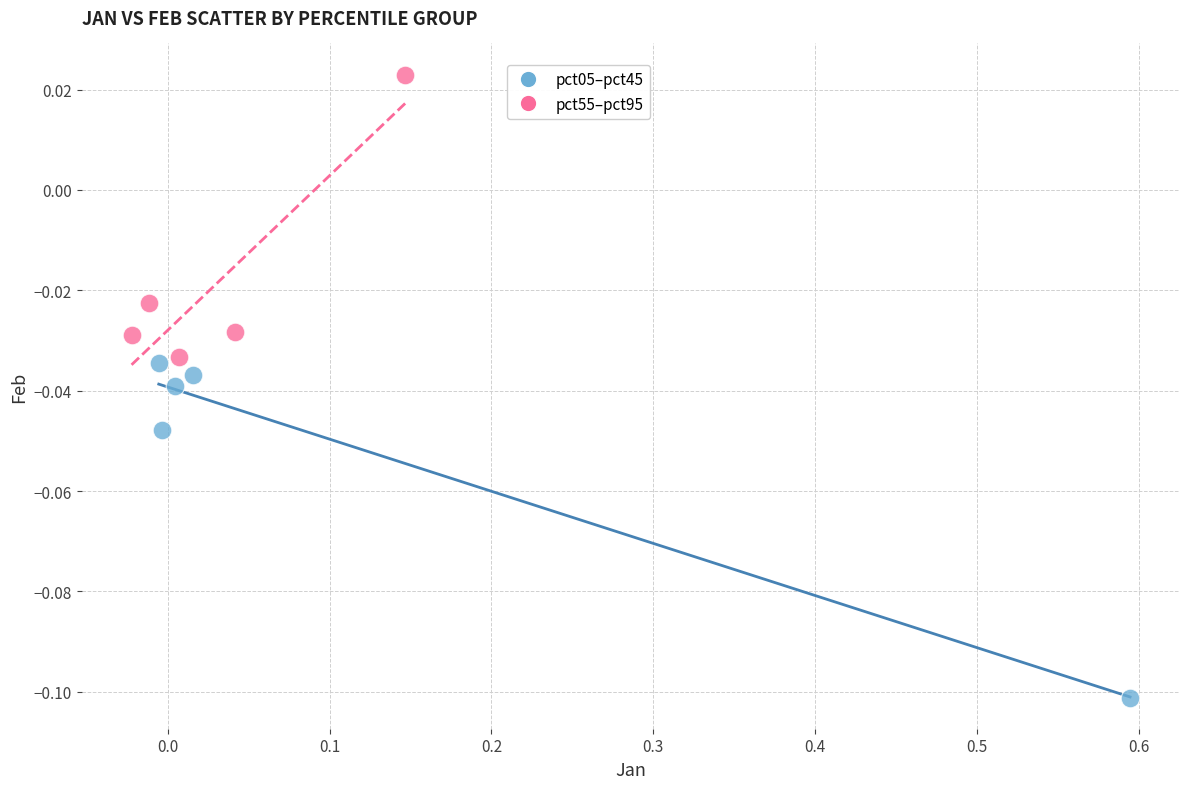

Which series reaches the maximum Y coordinate?

pct55–pct95